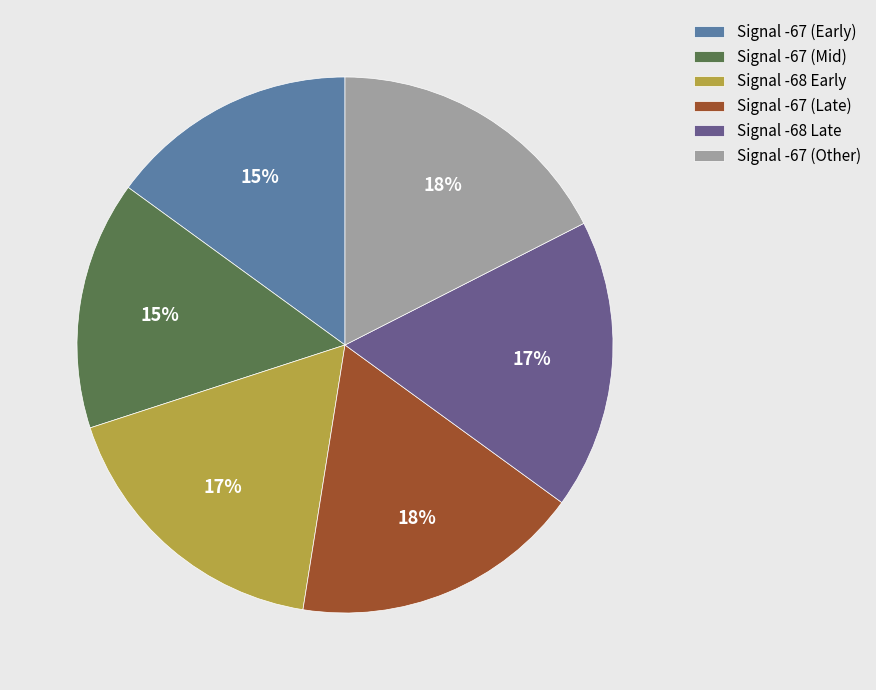

How many segments does this pie chart have?

6